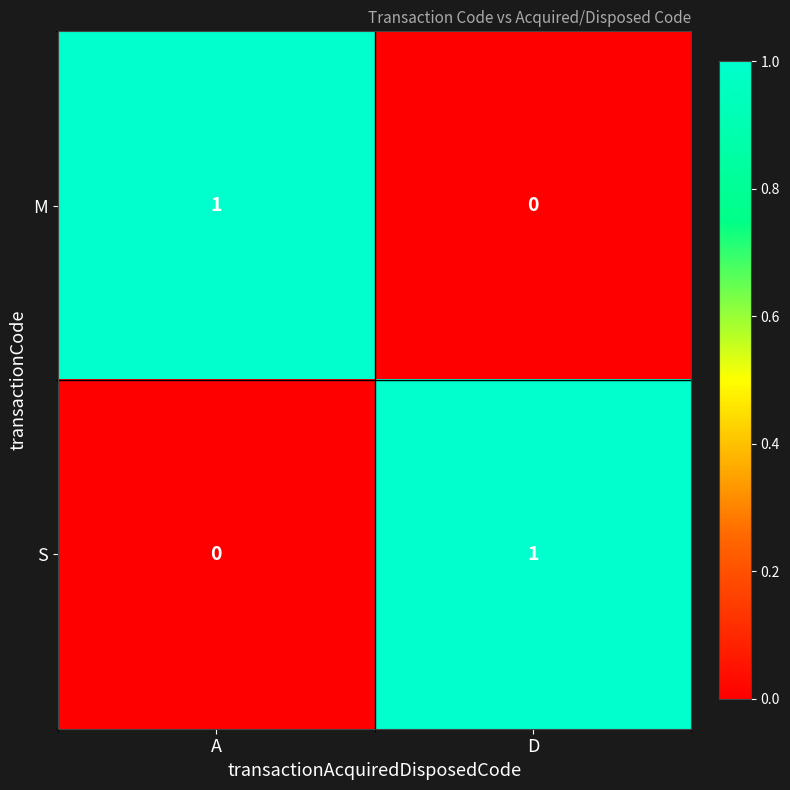

Where is M nearest to the value 0?

D